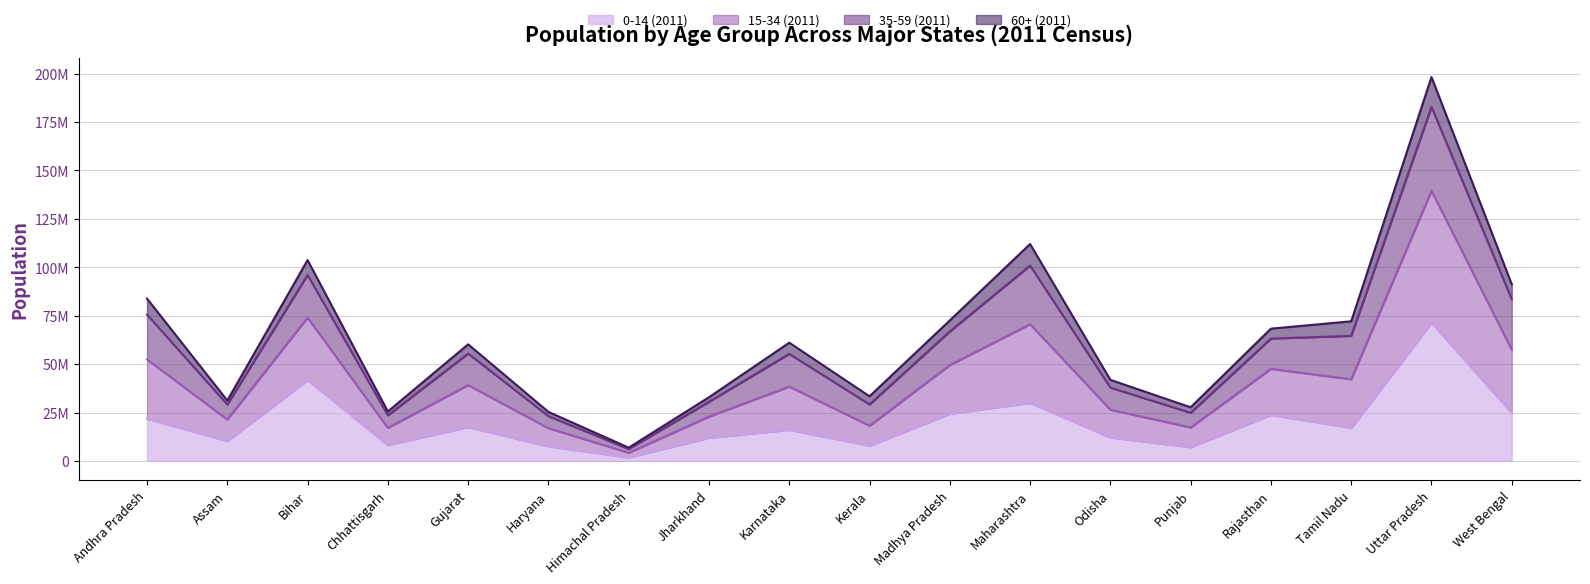

True or false: 0-14 (2011) has more than 0 interior local peaks.

True